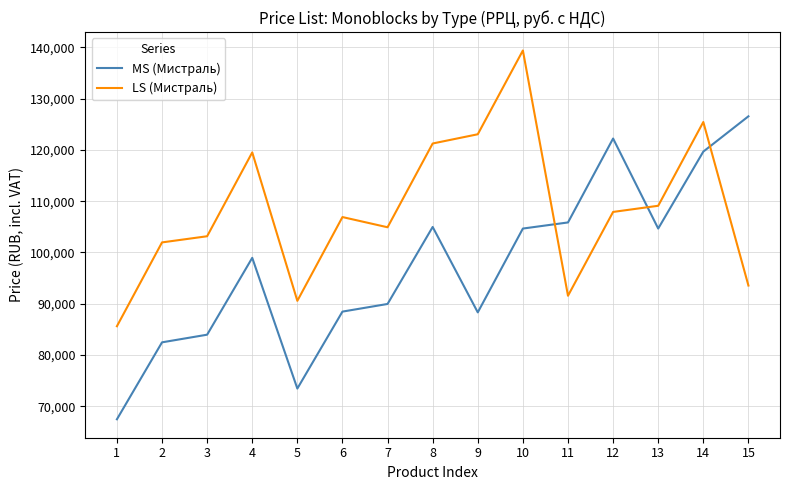

Is the value of LS (Мистраль) at 6 greater than the value of MS (Мистраль) at 8?

Yes